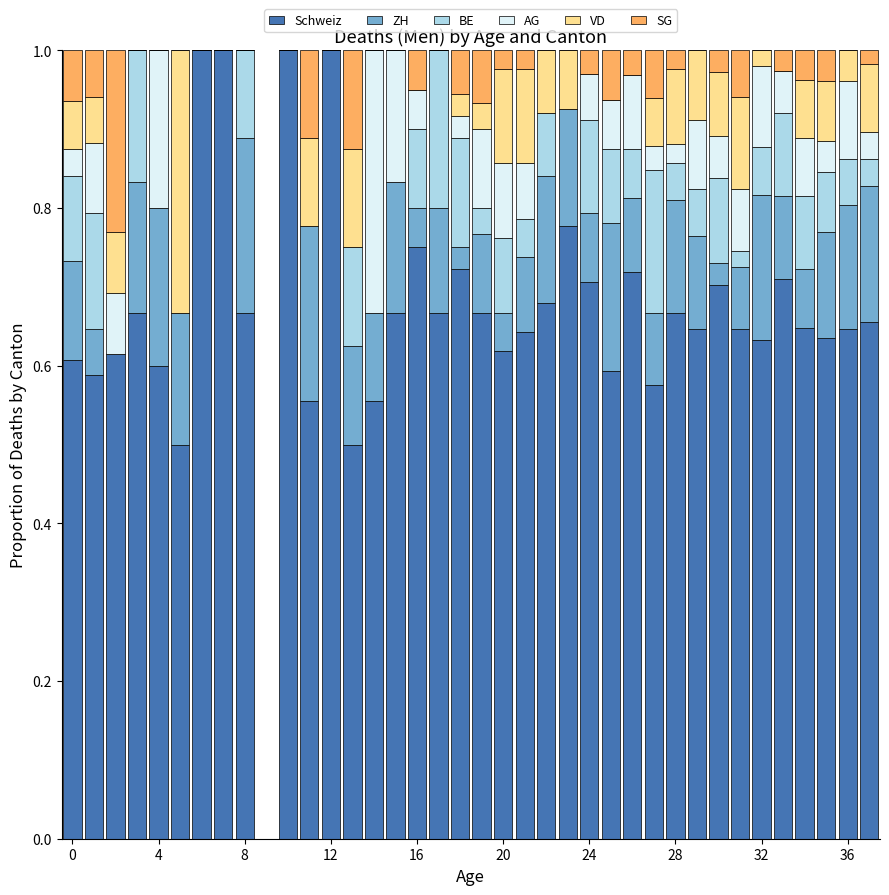

What is the highest value of the Schweiz series?

1.0